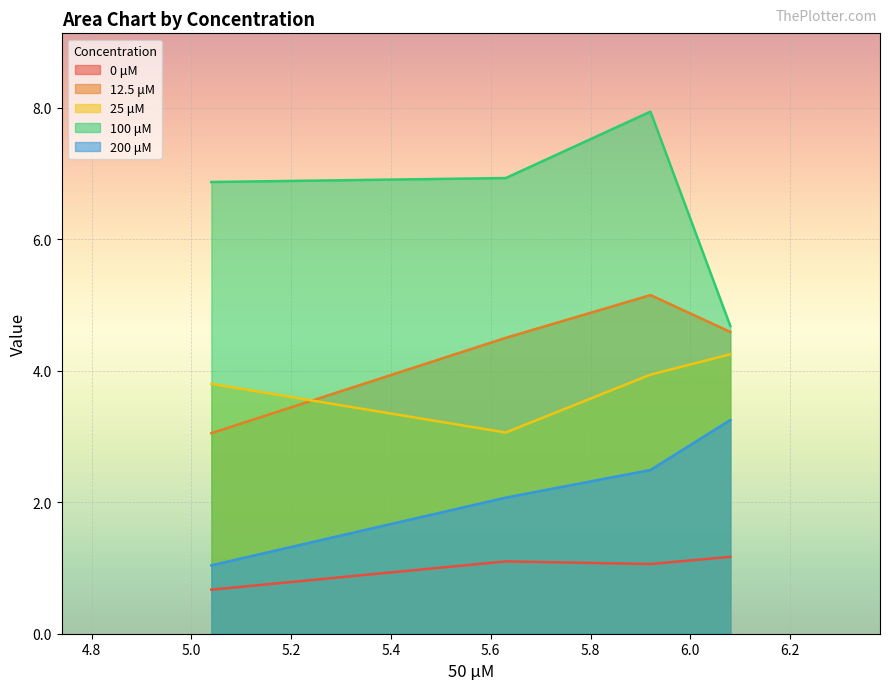

What is the minimum value shown in the chart?

0.7